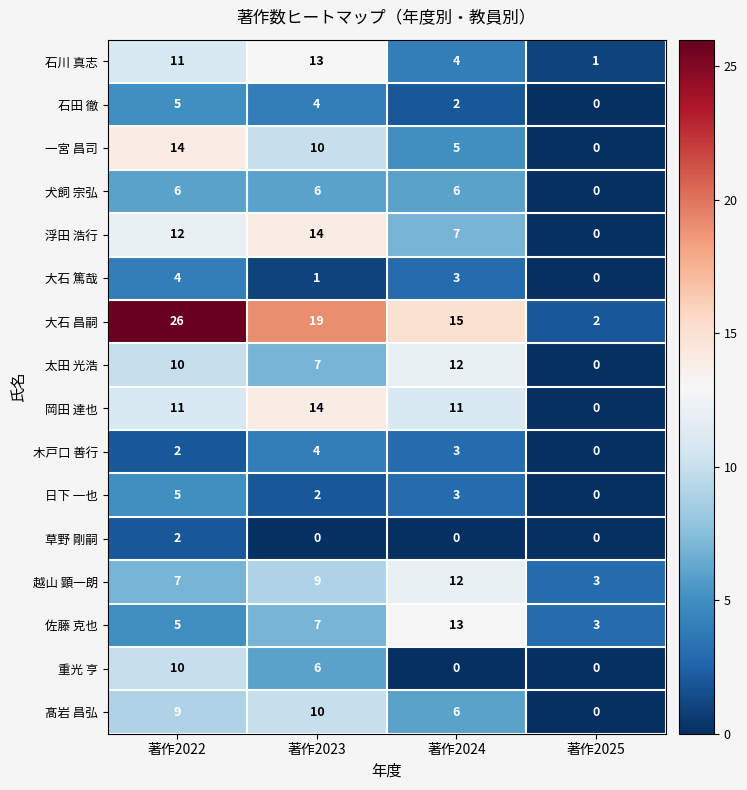

Which series has the largest range (max minus min)?

大石 昌嗣